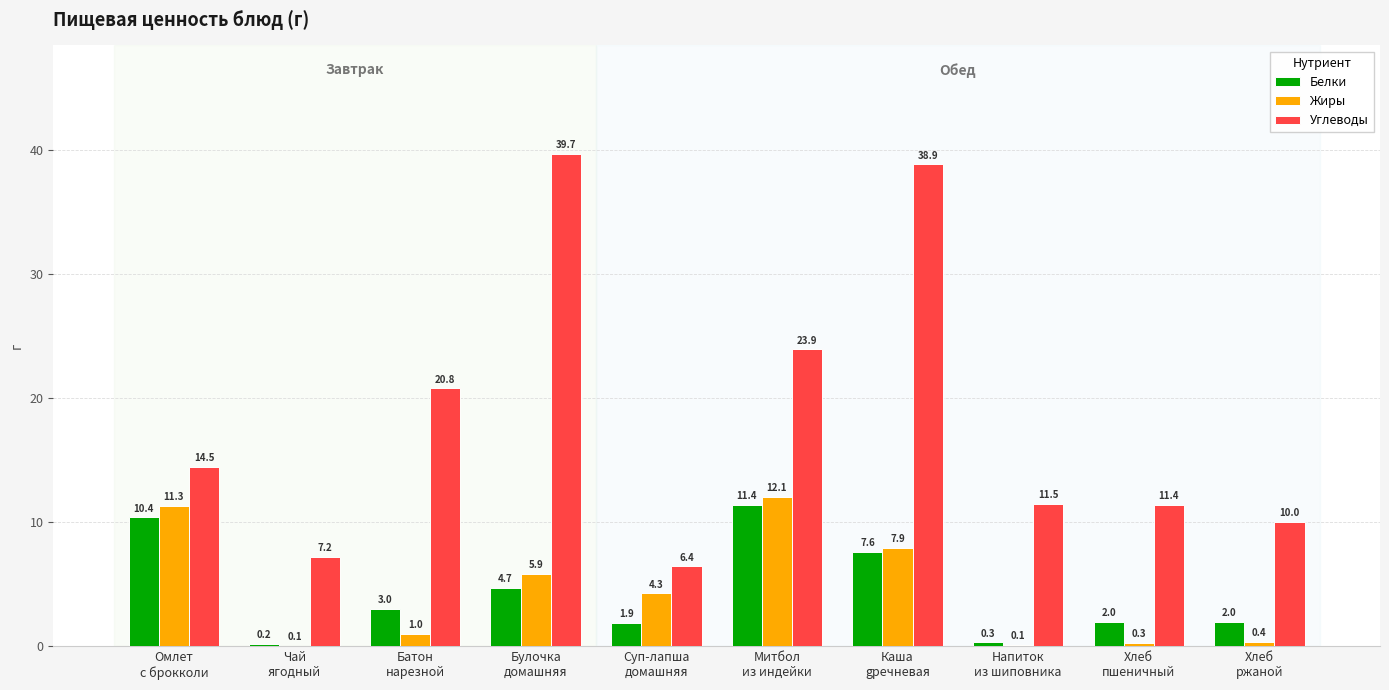

Which series has the widest spread of values?

Углеводы